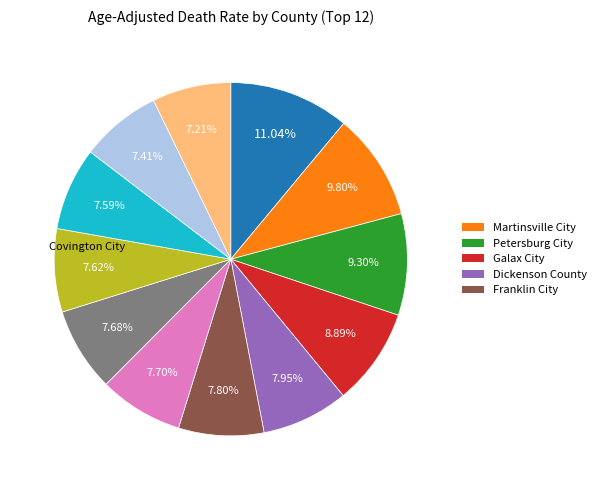

Does any single category account for the majority?

No